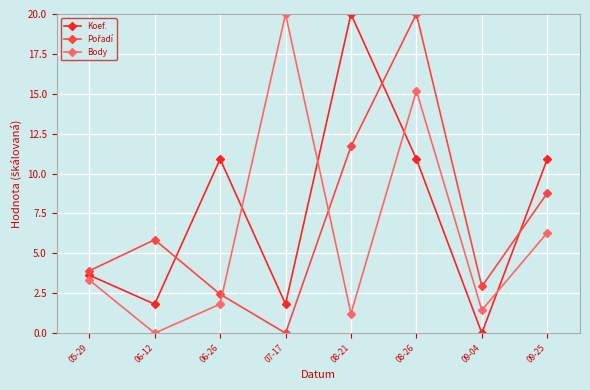

True or false: Body has a value of 15.2 at 08-26.

True